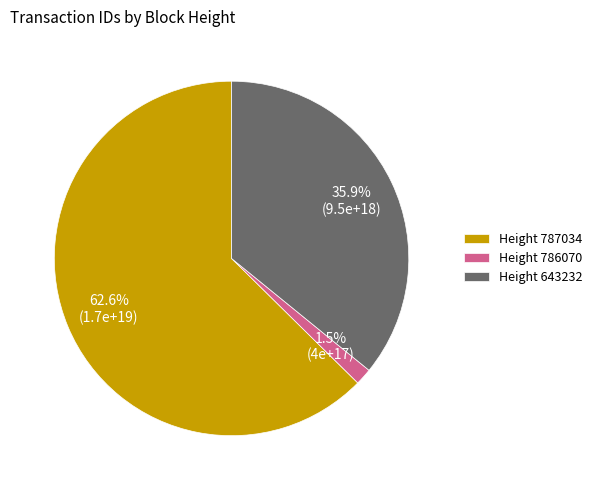

What is the majority slice?

Height 787034